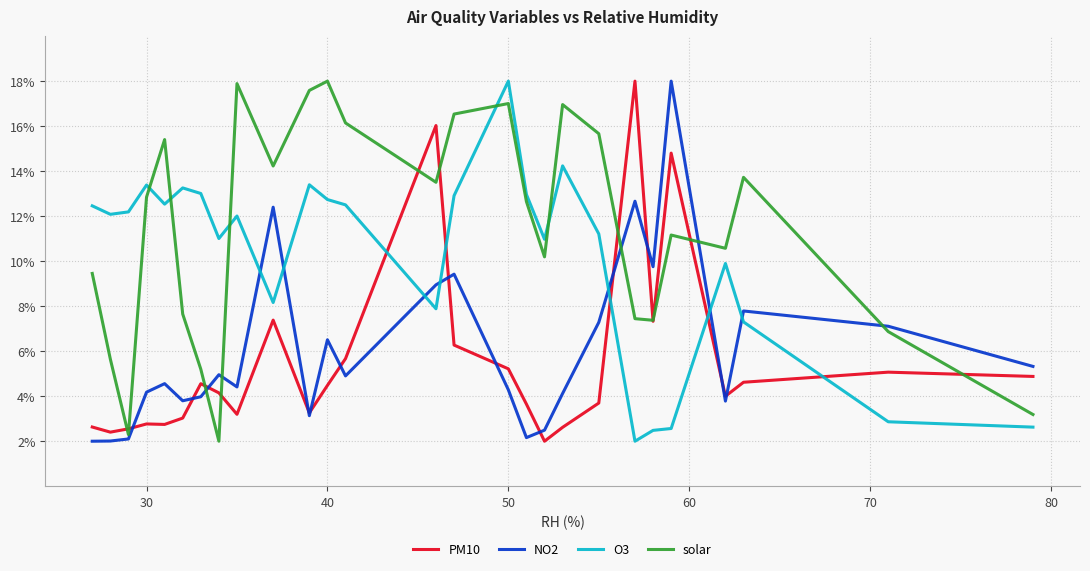

What is the maximum value for solar?

18.0